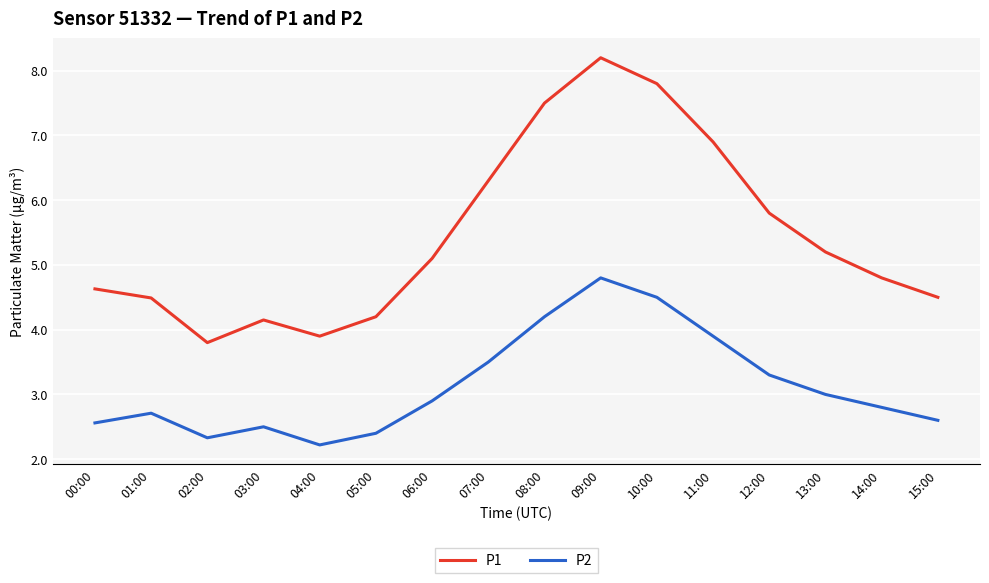

True or false: P1 and P2 intersect in this chart.

False